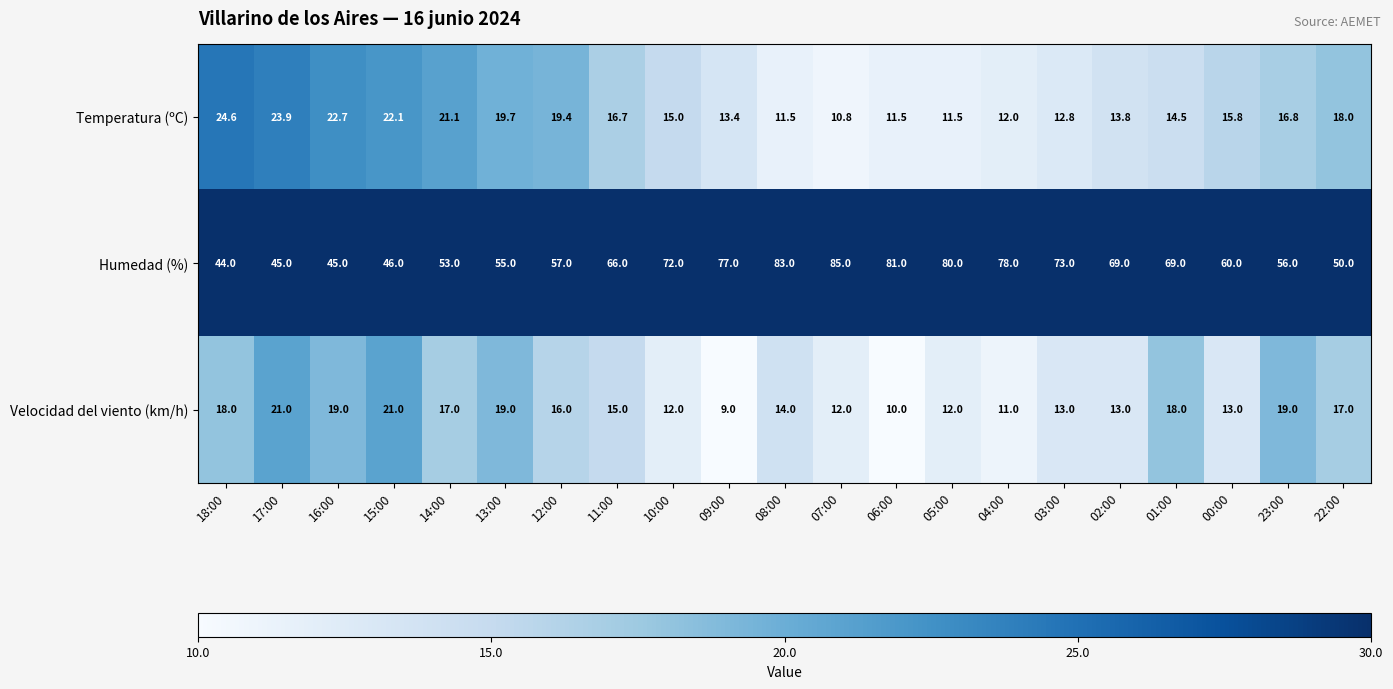

Is it true that Temperatura (ºC) equals 32.0 at 12:00?

False